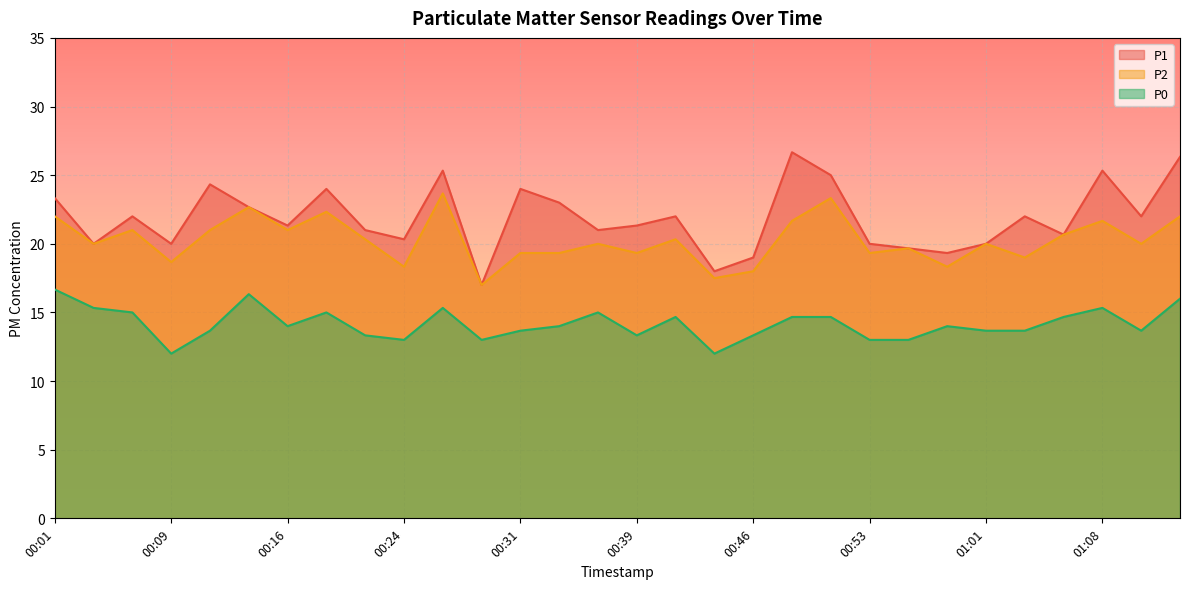

Rank the series by their maximum value, from lowest to highest.

P0, P2, P1